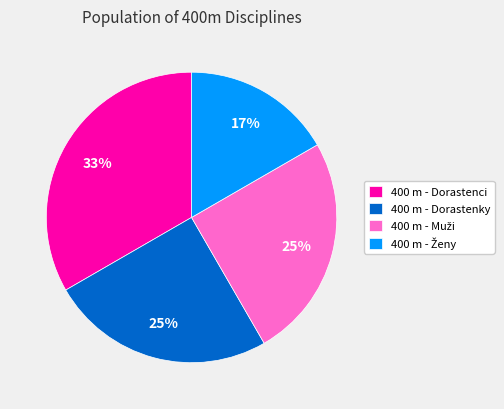

Is it true that 400 m - Dorastenky is 25% of the pie?

True